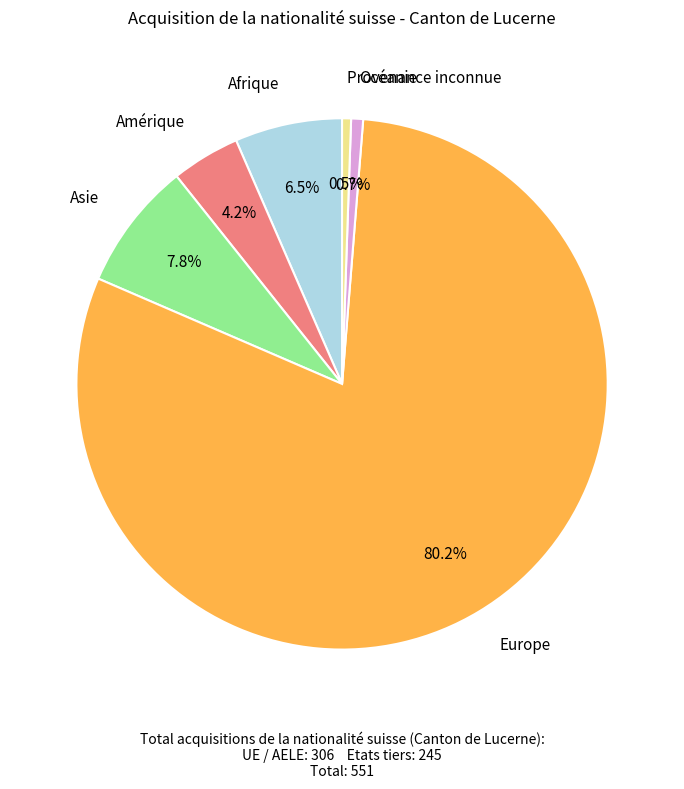

Is it true that Océanie is 8% of the pie?

False